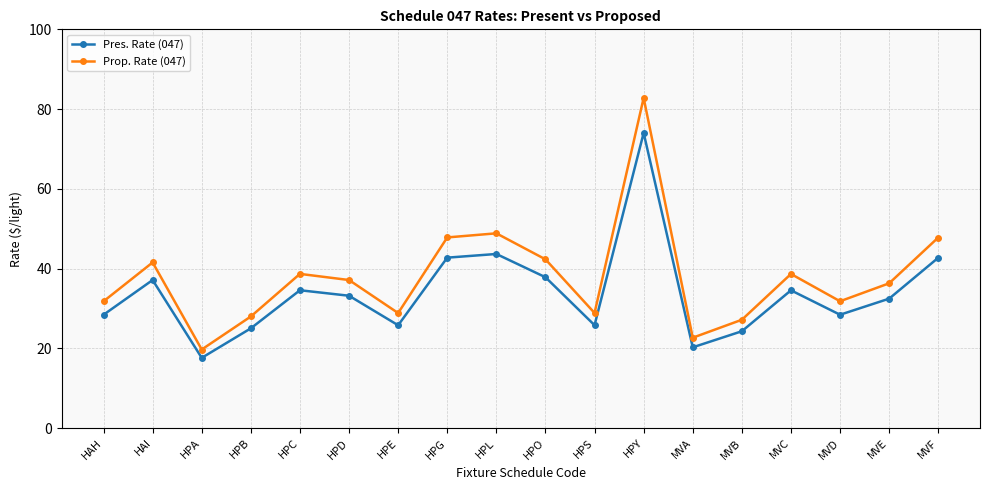

Rank the series by their maximum value, from highest to lowest.

Prop. Rate (047), Pres. Rate (047)